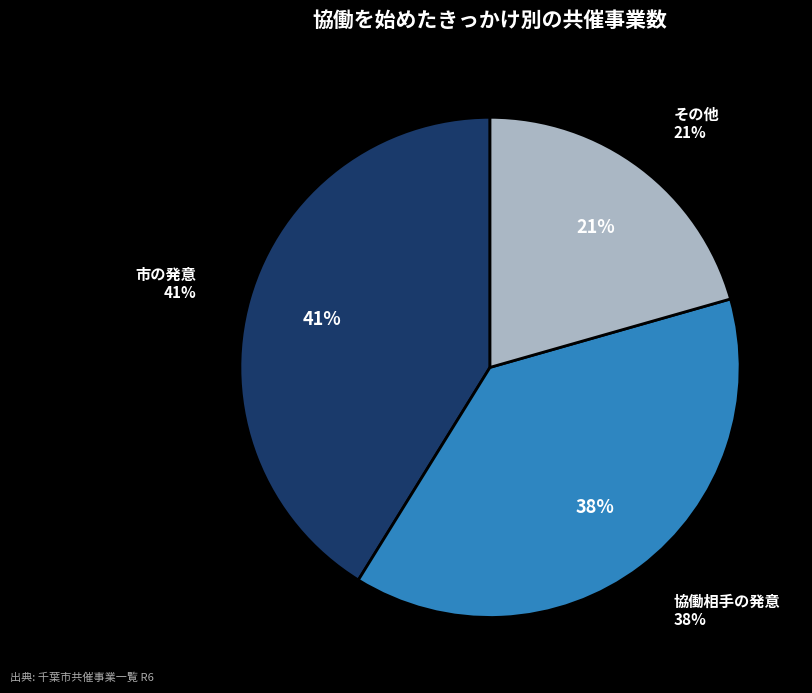

To the nearest percent, what percentage of the pie is 協働相手の発意?

38%